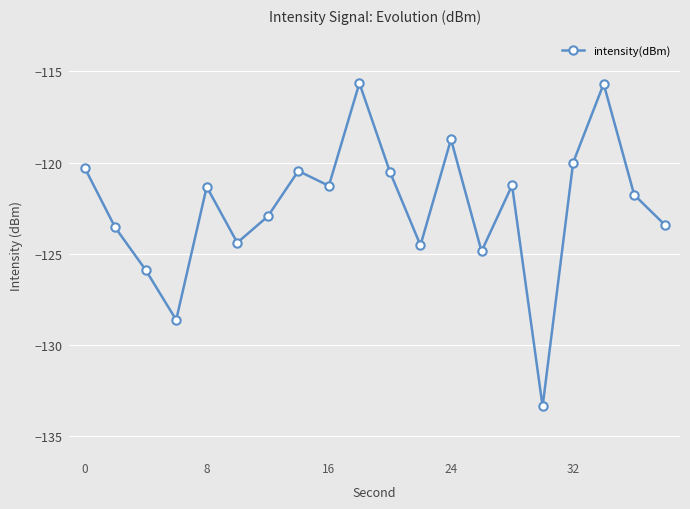

How many values are below -121?

13